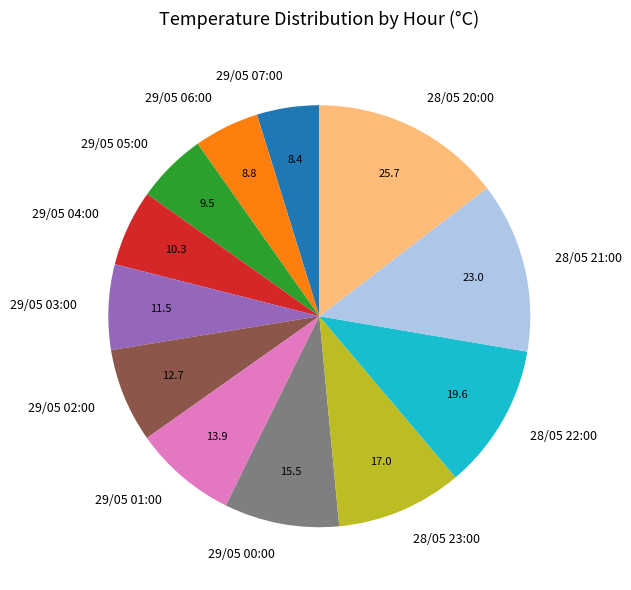

How many segments does this pie chart have?

12